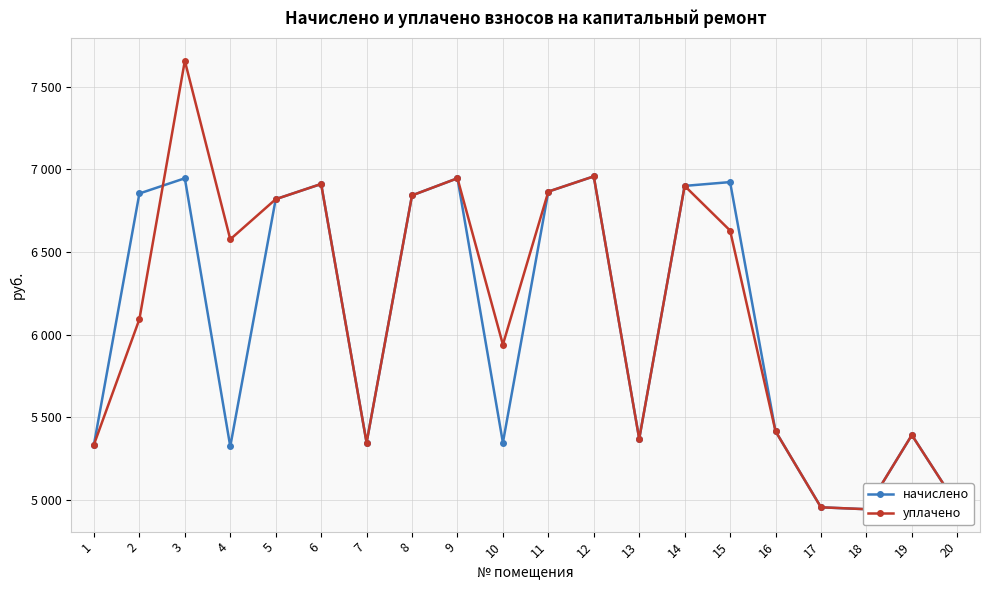

How many intersections are there between начислено and уплачено?

1